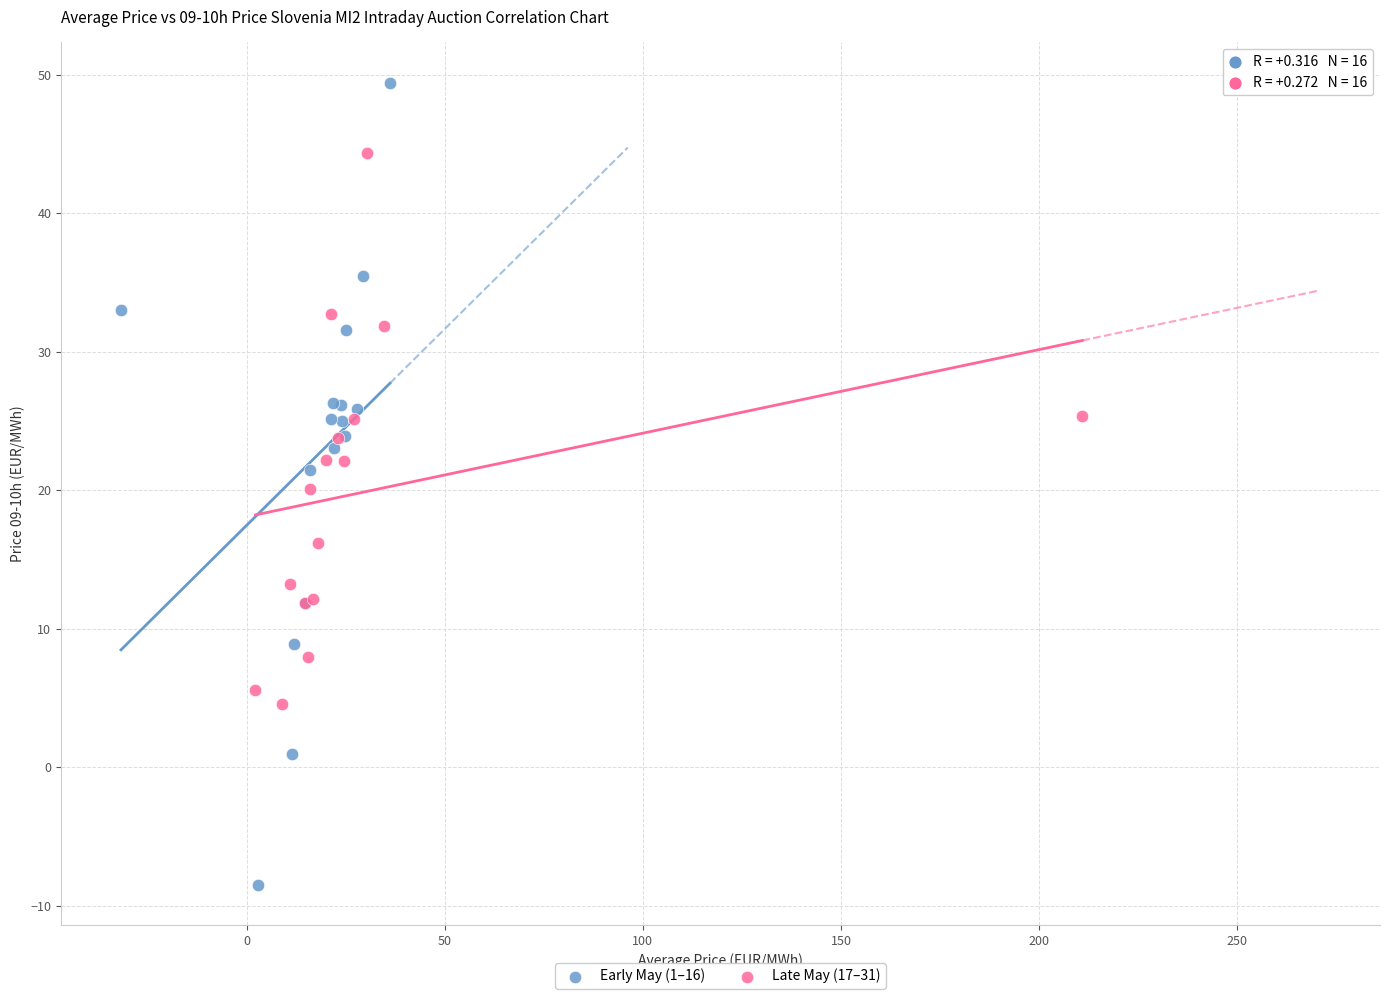

Which series has the widest spread of Y values?

Early May (1–16)